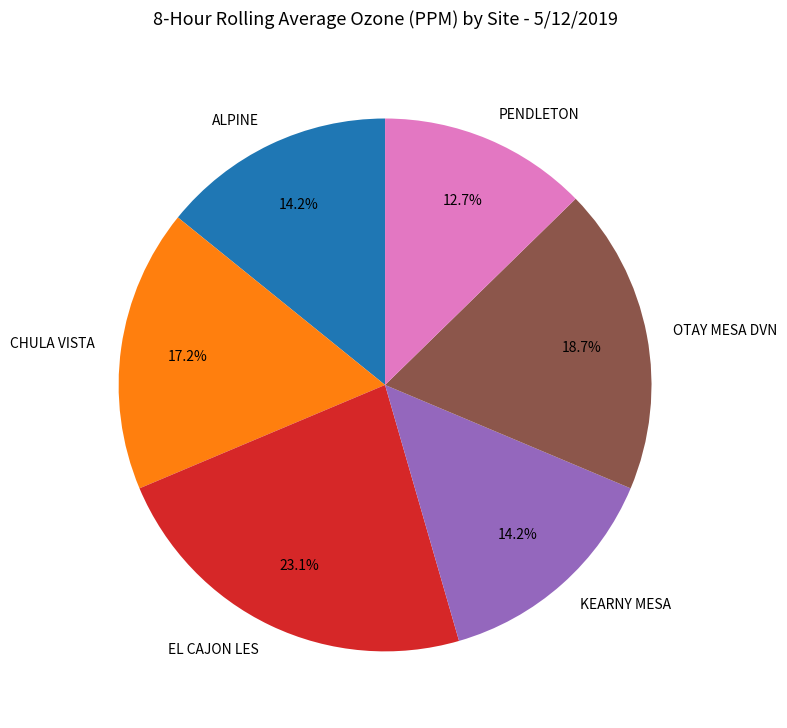

What percentage is the EL CAJON LES slice, to the nearest percent?

23%